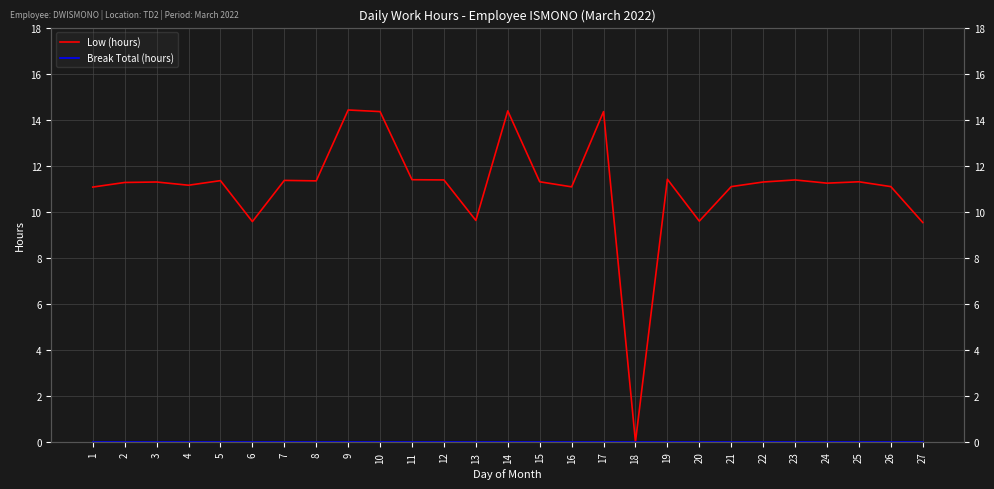

List the series in order of their overall mean, lowest first.

Break Total (hours), Low (hours)